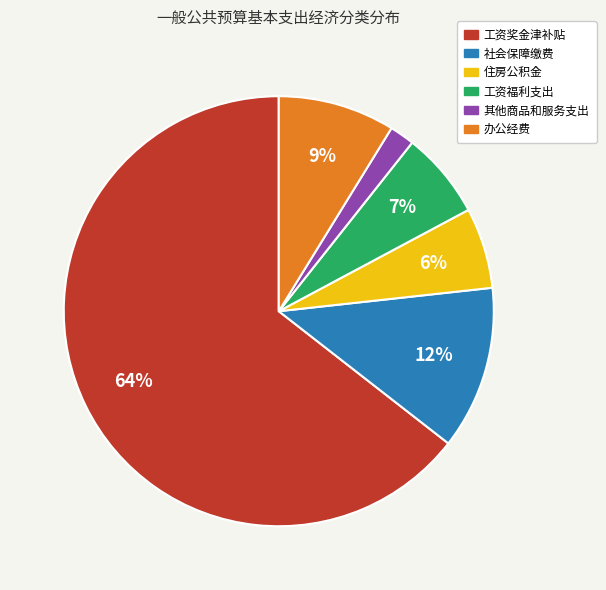

Combined, do 社会保障缴费 and 办公经费 account for over 50%?

No